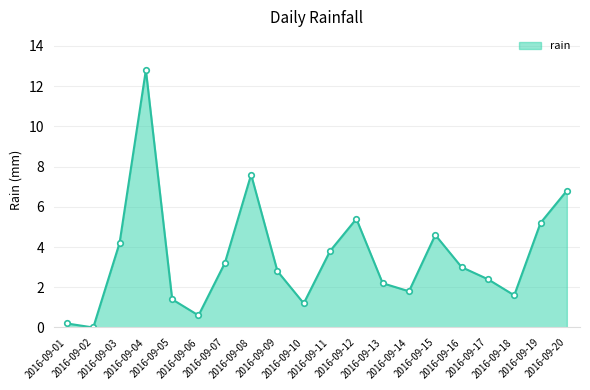

Reading right to left, what are all the values shown in this chart?

6.8	5.2	1.6	2.4	3.0	4.6	1.8	2.2	5.4	3.8	1.2	2.8	7.6	3.2	0.6	1.4	12.8	4.2	0.0	0.2